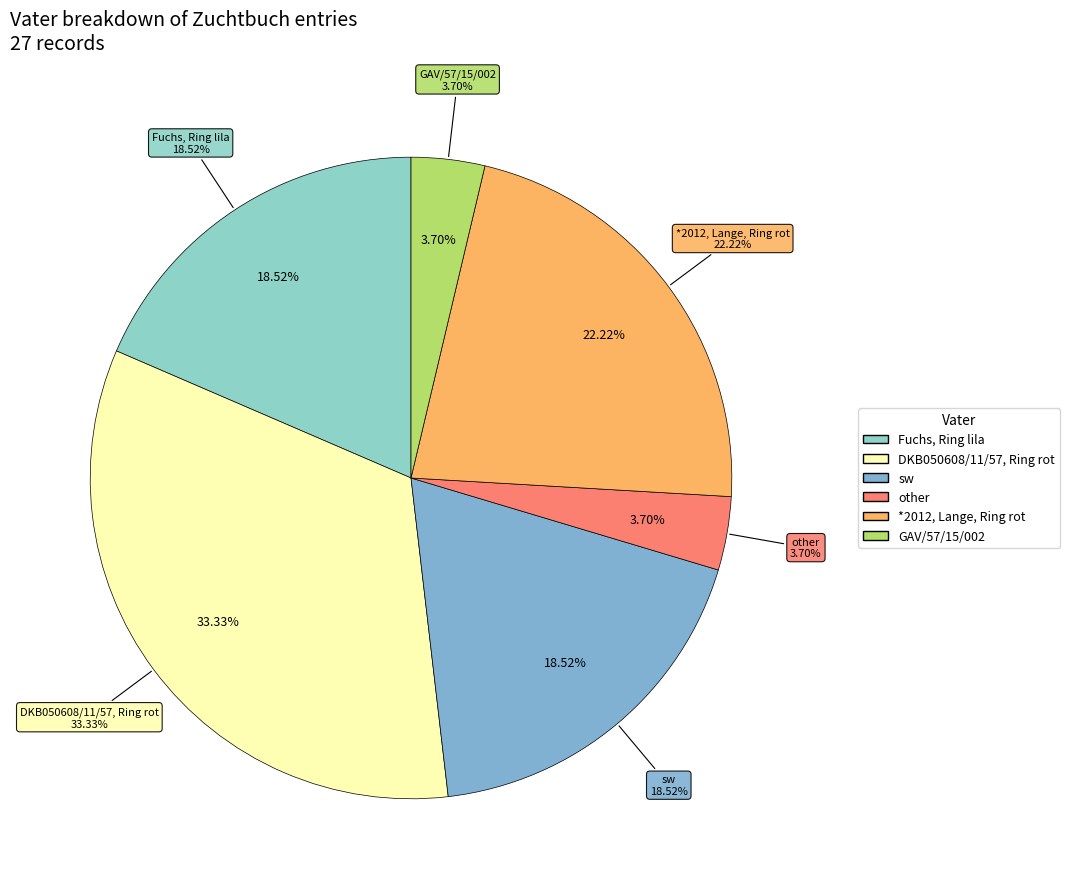

To the nearest percent, what portion does GAV/57/15/002 represent?

4%